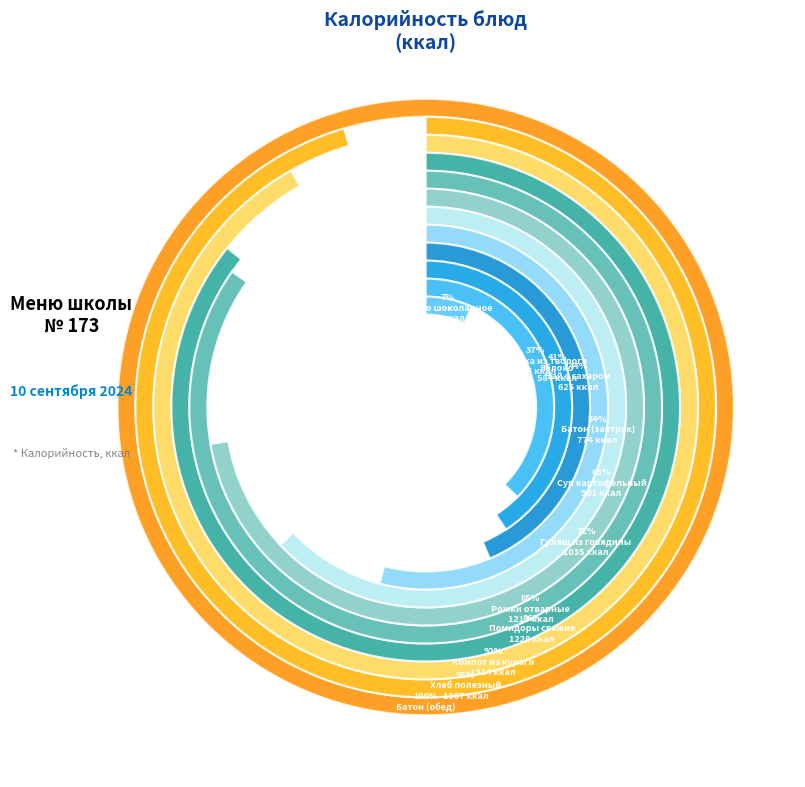

Count the number of slices in the pie.

12